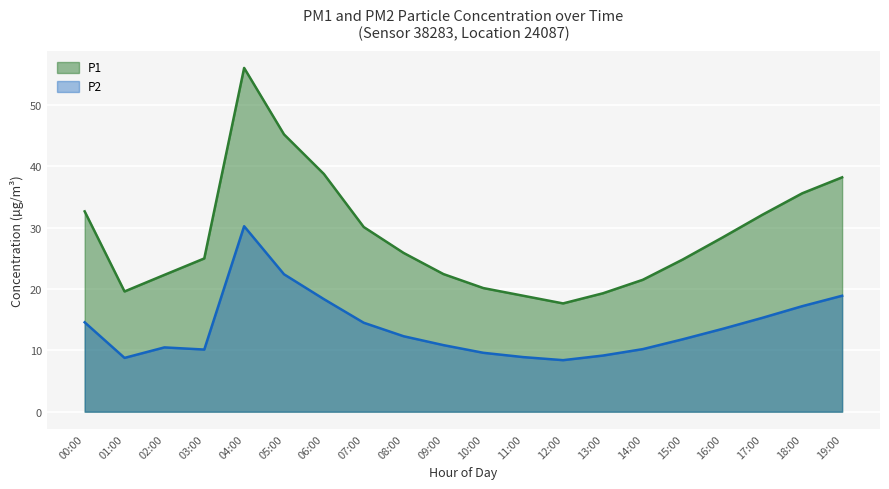

What is the label of the 8th point from the left?

07:00